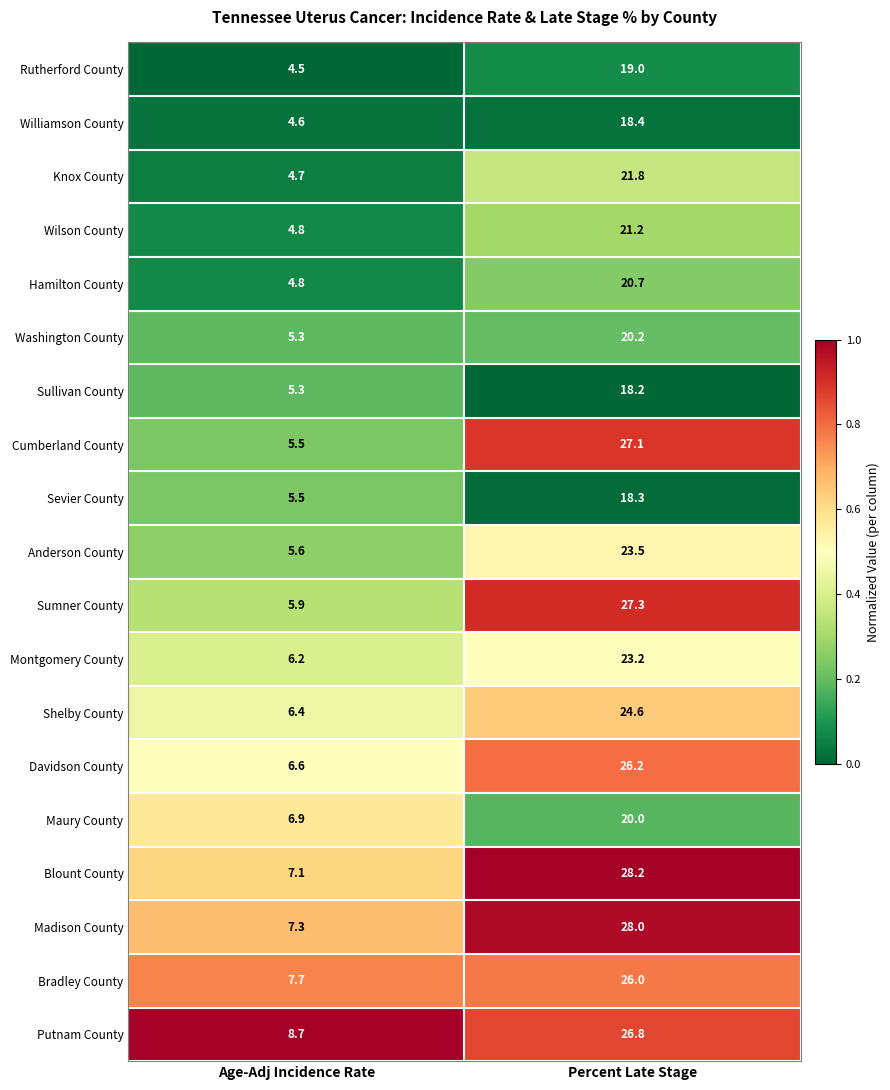

Where is Sevier County nearest to the value 11?

Age-Adj Incidence Rate